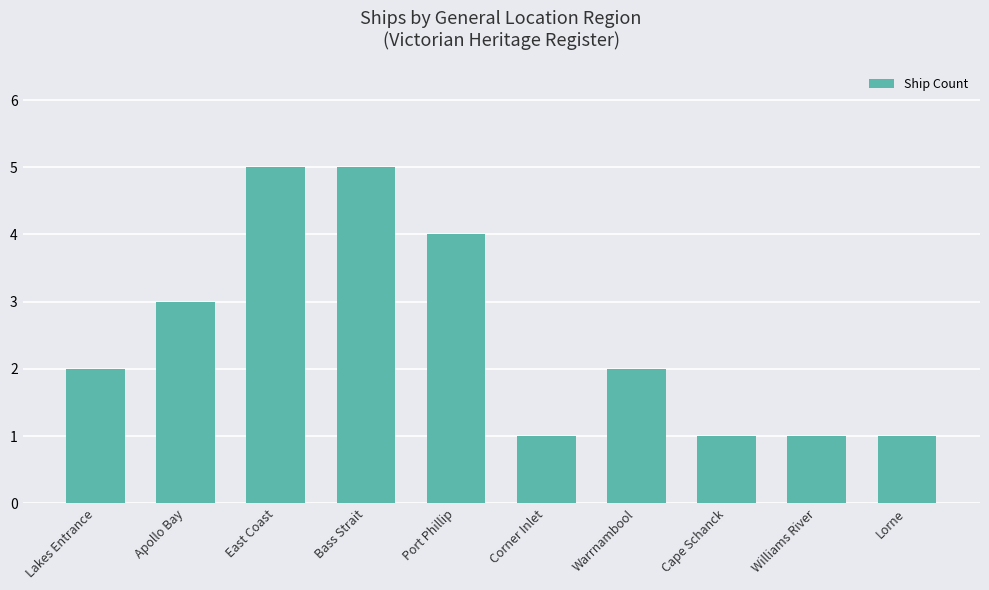

Approximately how many times larger is the value at Port Phillip compared to Bass Strait?

0.8